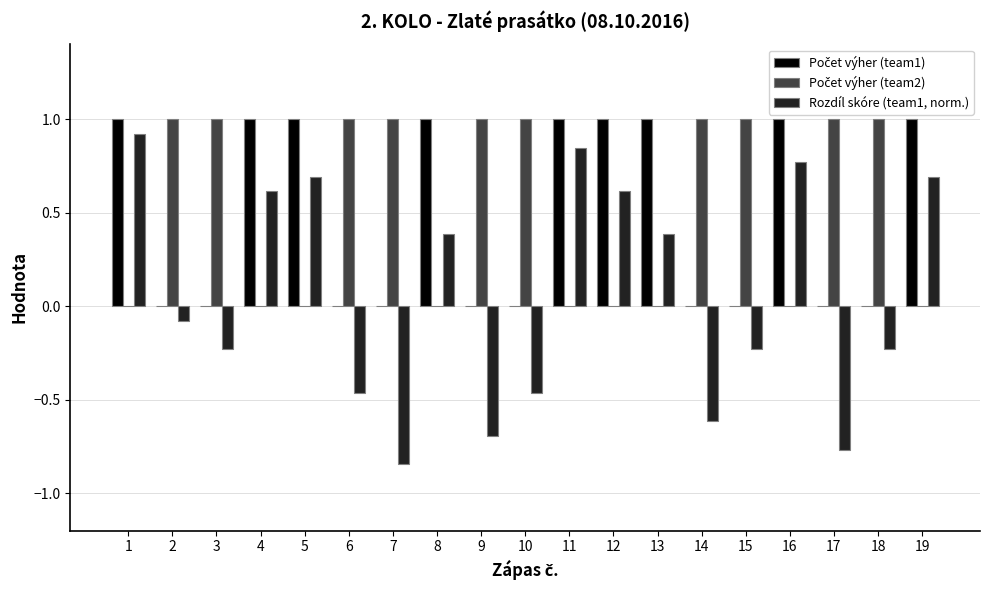

Which series has the largest range (max minus min)?

Rozdíl skóre (team1, norm.)